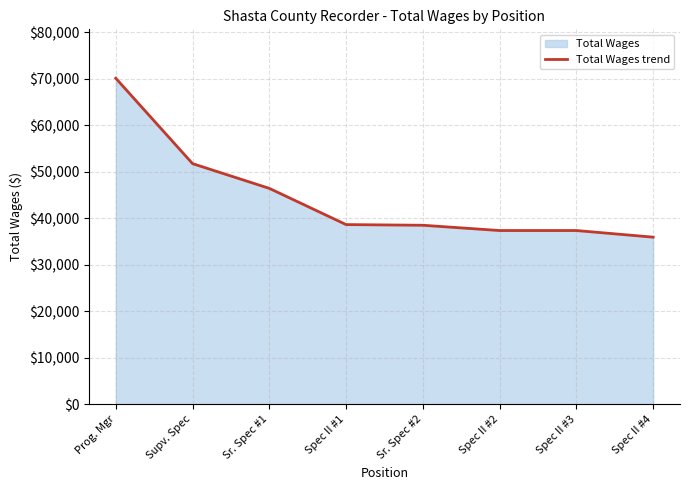

True or false: the data has more than 0 interior local peaks.

False